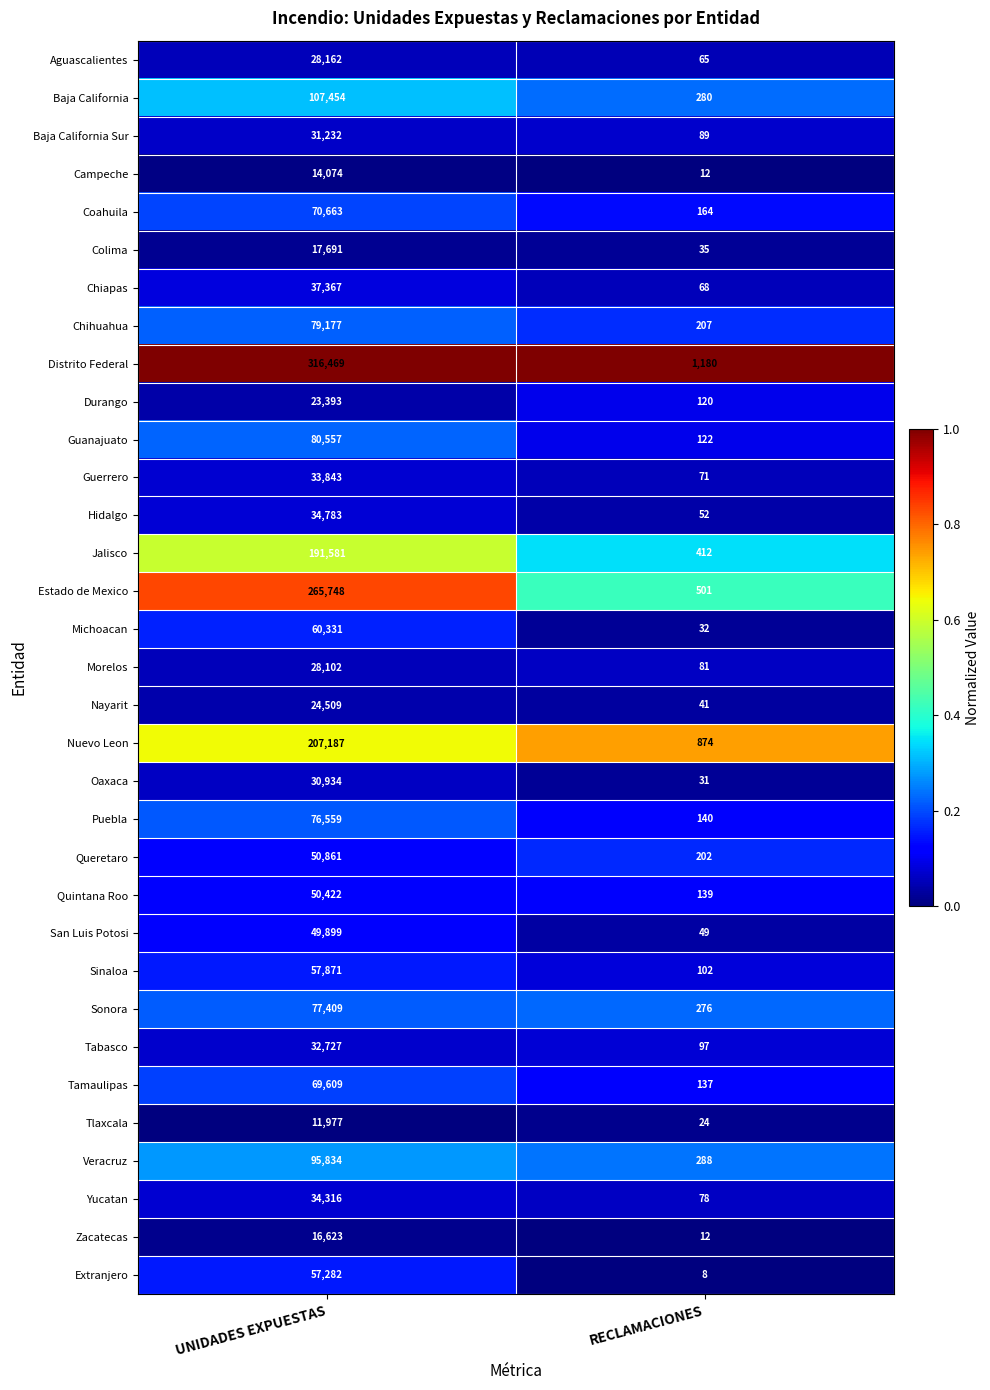

Which series has the widest spread of values?

Distrito Federal